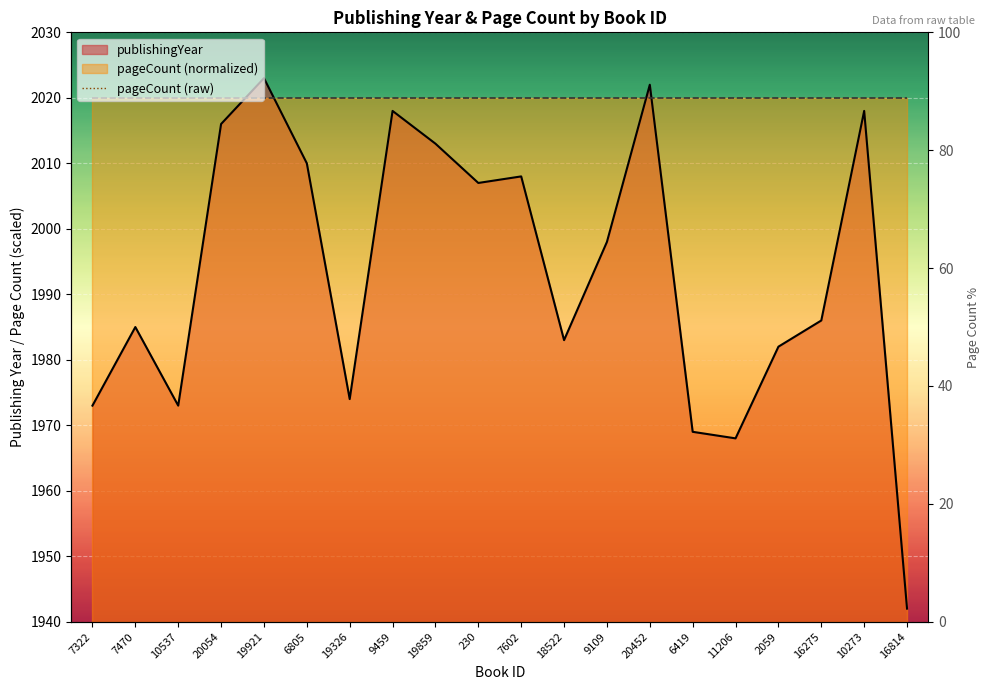

Between 6805 and 19859, which is larger?

19859